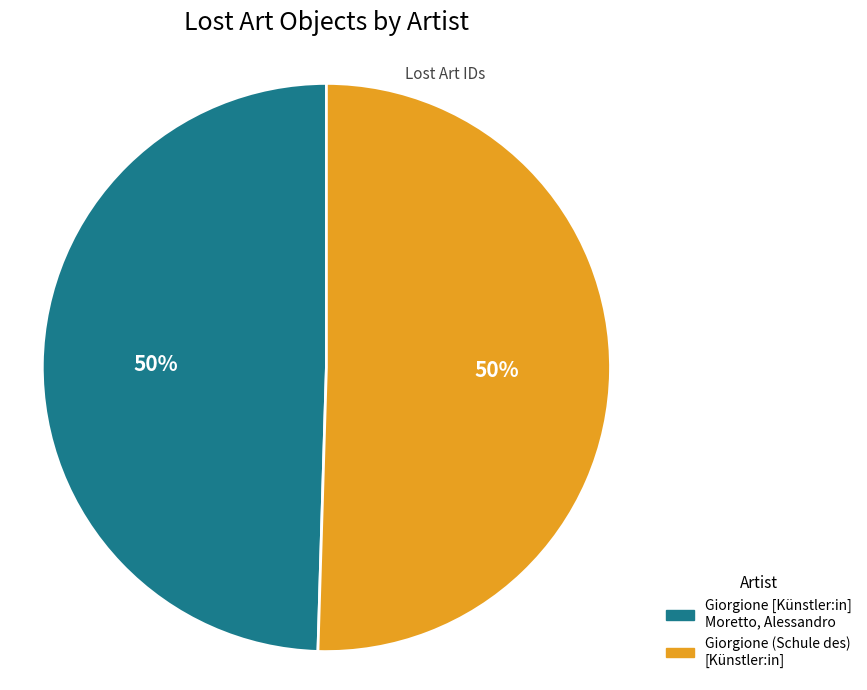

The Giorgione (Schule des) [Künstler:in] slice represents 43% of the pie. True or false?

False